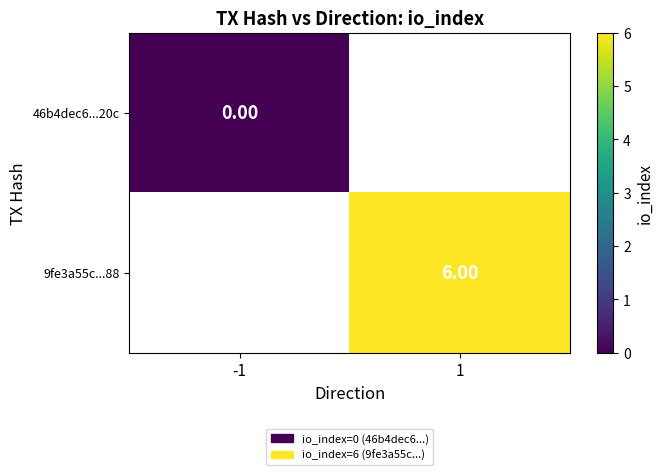

List the series in order of their overall mean, lowest first.

46b4dec6...20c, 9fe3a55c...88